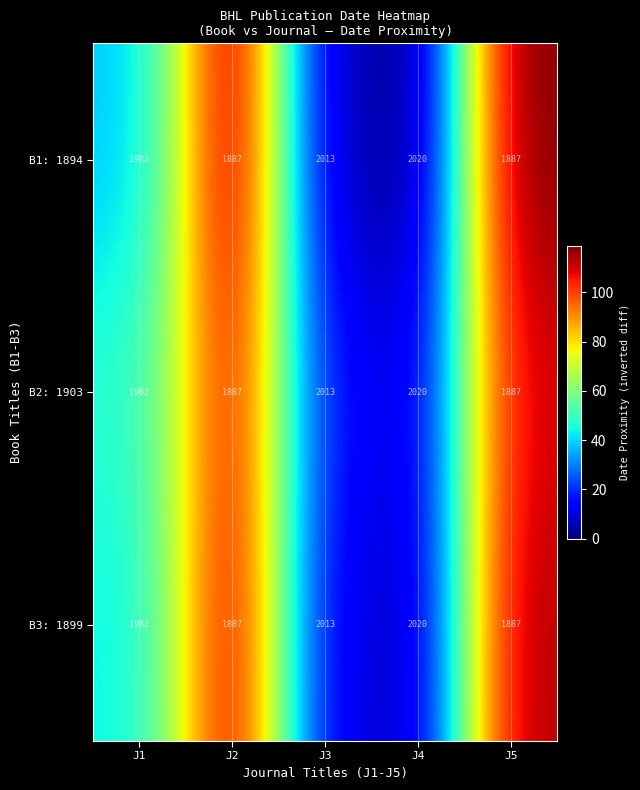

What is the greatest value displayed?

2020